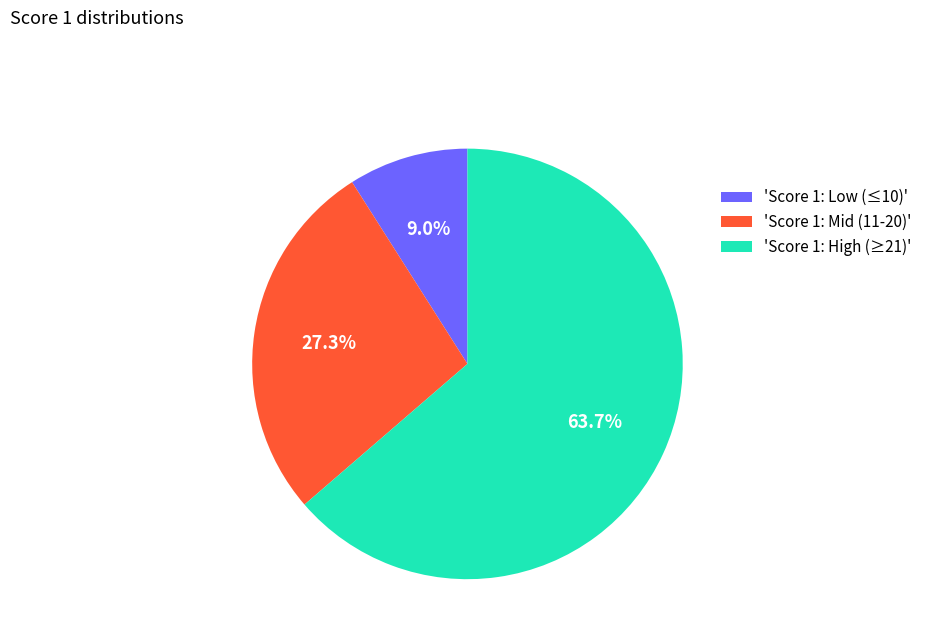

Count the number of slices in the pie.

3